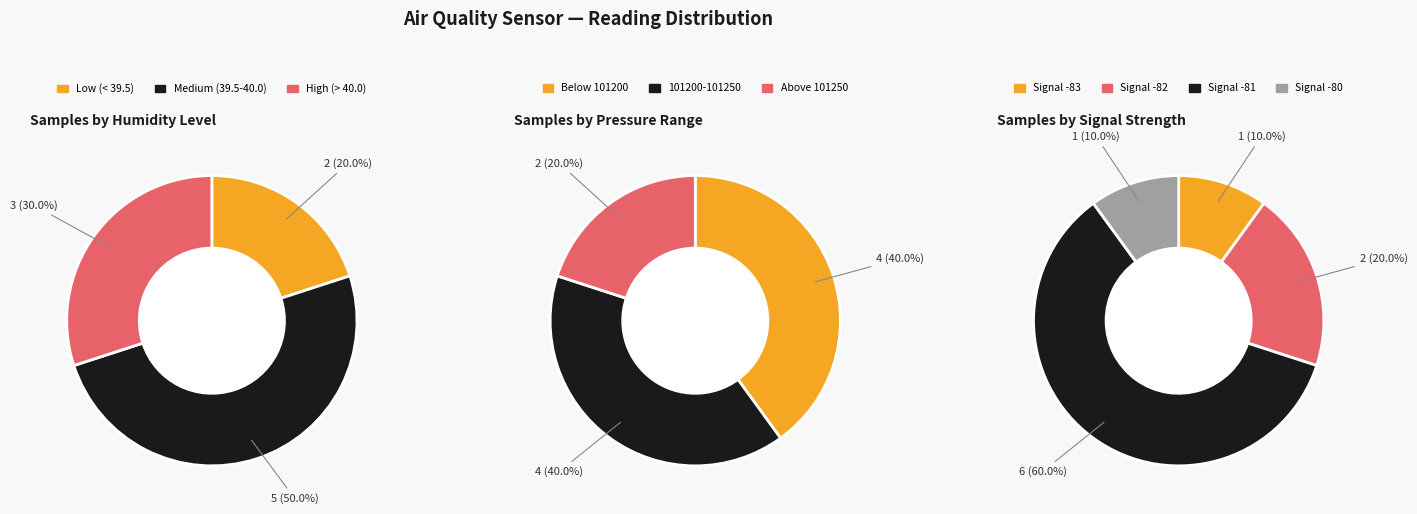

The 28 slice represents 1% of the pie. True or false?

False